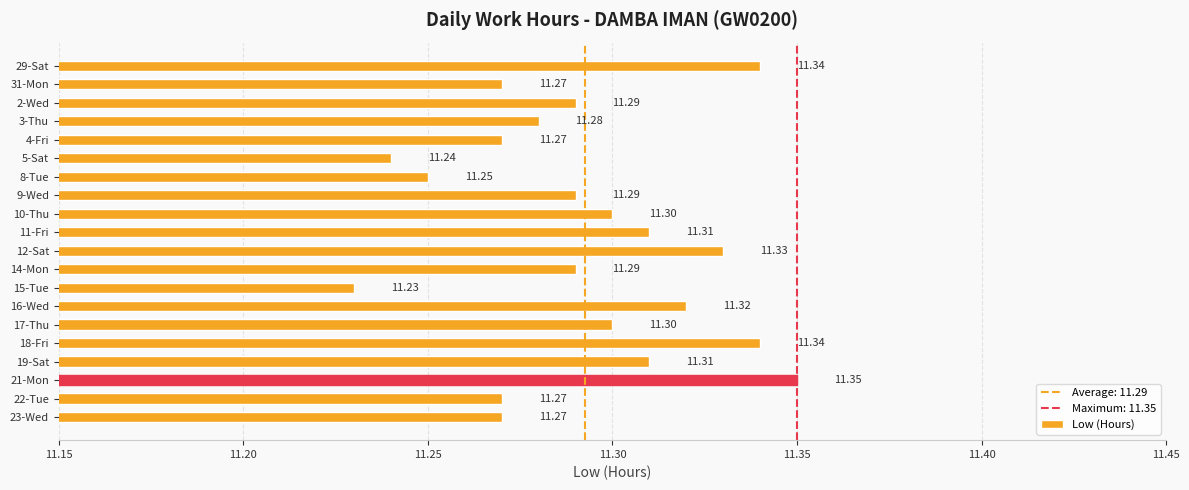

What is the ratio of the value at 4-Fri to the value at 3-Thu?

1.0